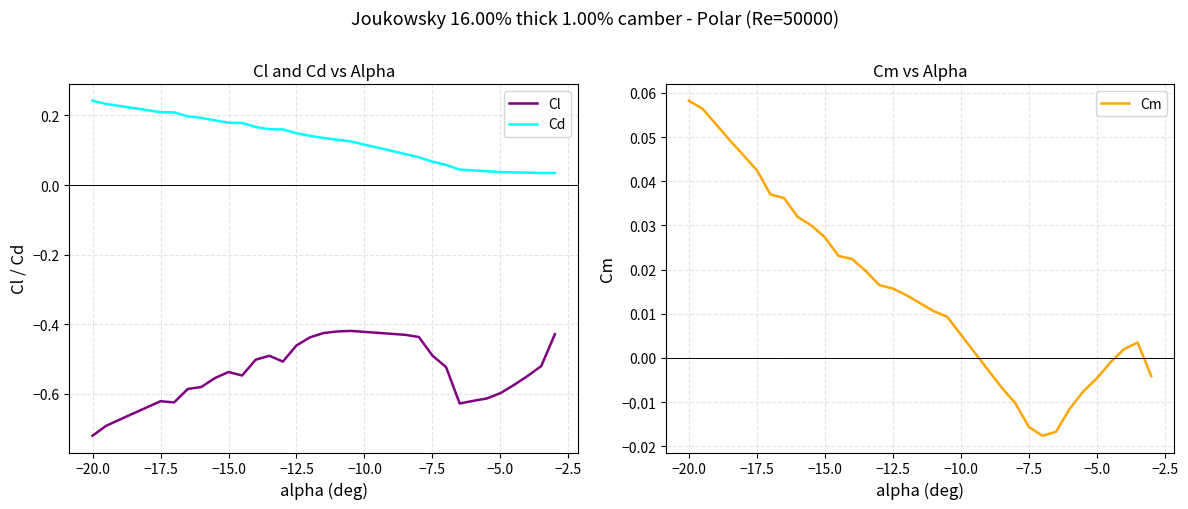

True or false: Cd and Cl cross at least once.

False